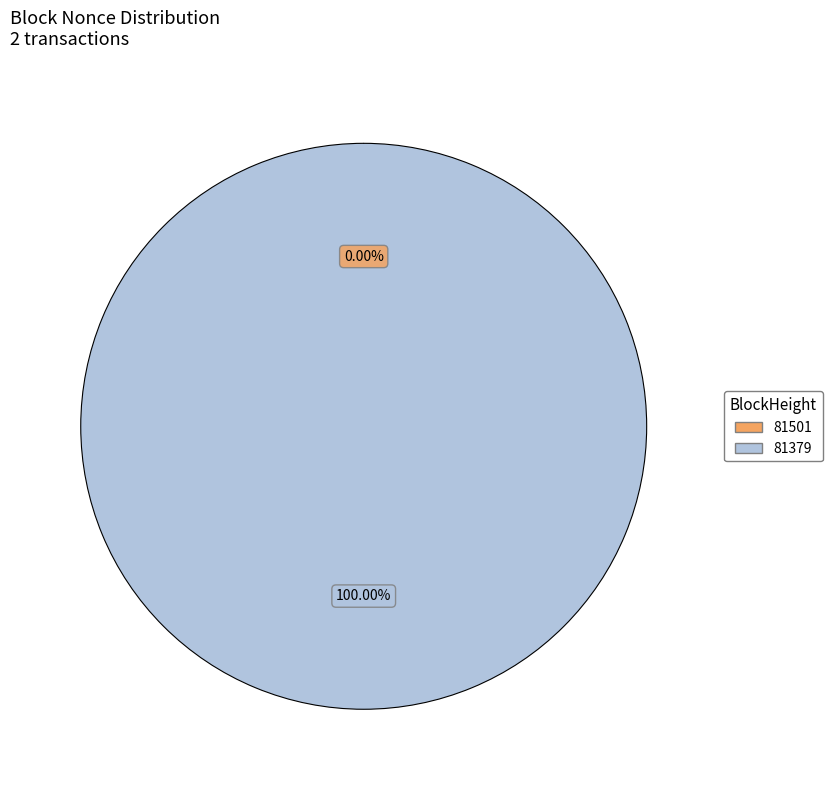

Does any single category account for the majority?

Yes